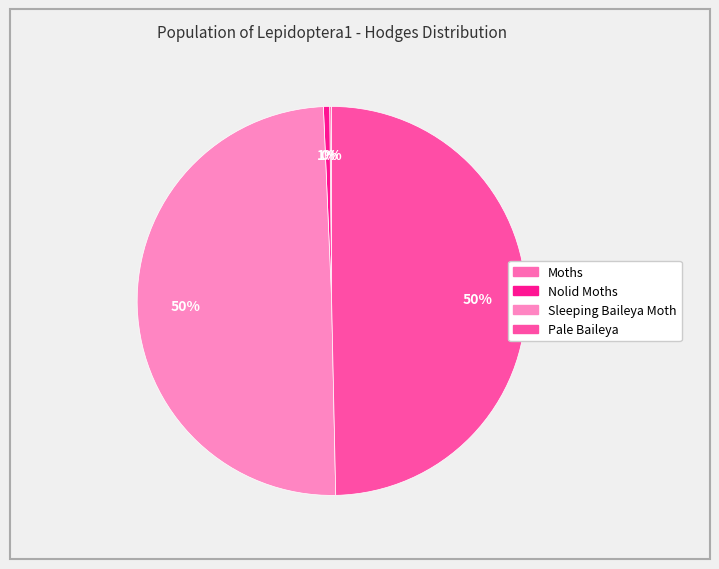

To the nearest percent, what is the average slice percentage?

25%